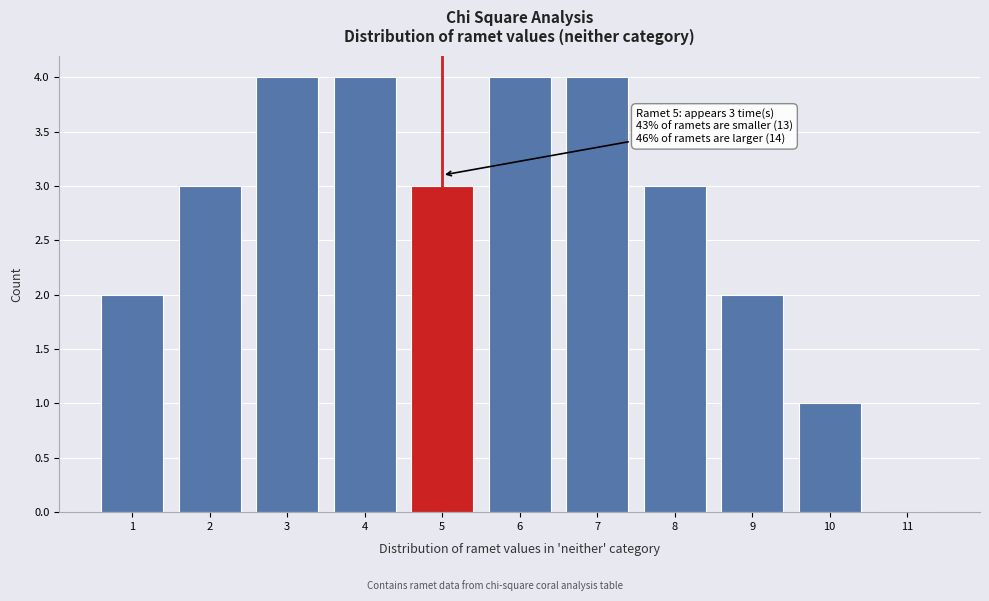

Reading left to right, what are all the values shown in this chart?

1=2	2=3	3=4	4=4	5=3	6=4	7=4	8=3	9=2	10=1	11=0